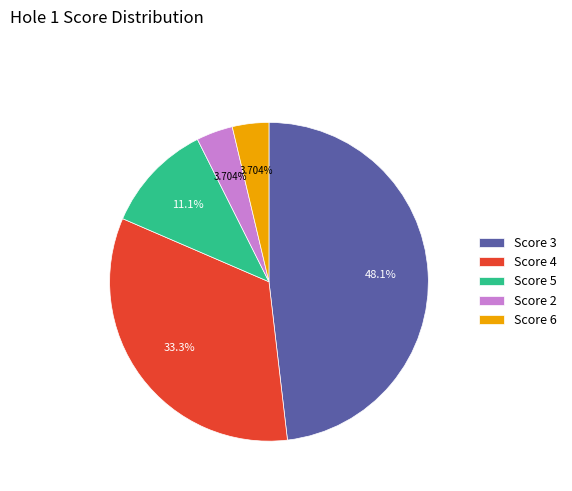

Do Score 3 and Score 6 together represent more than half of the pie?

Yes